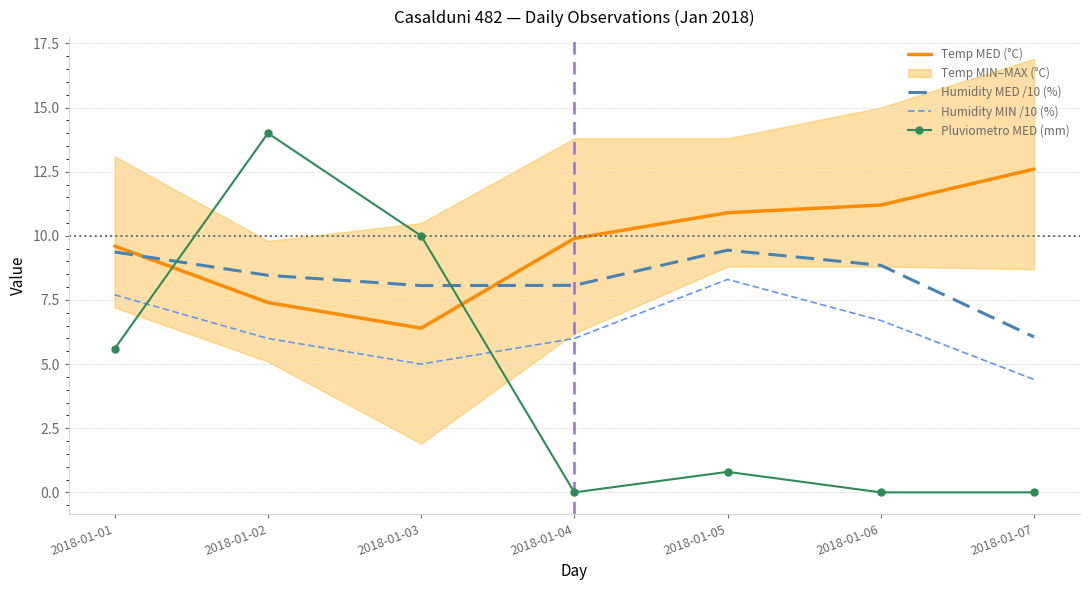

Where is the first local maximum for Humidity MIN /10 (%)?

2018-01-05